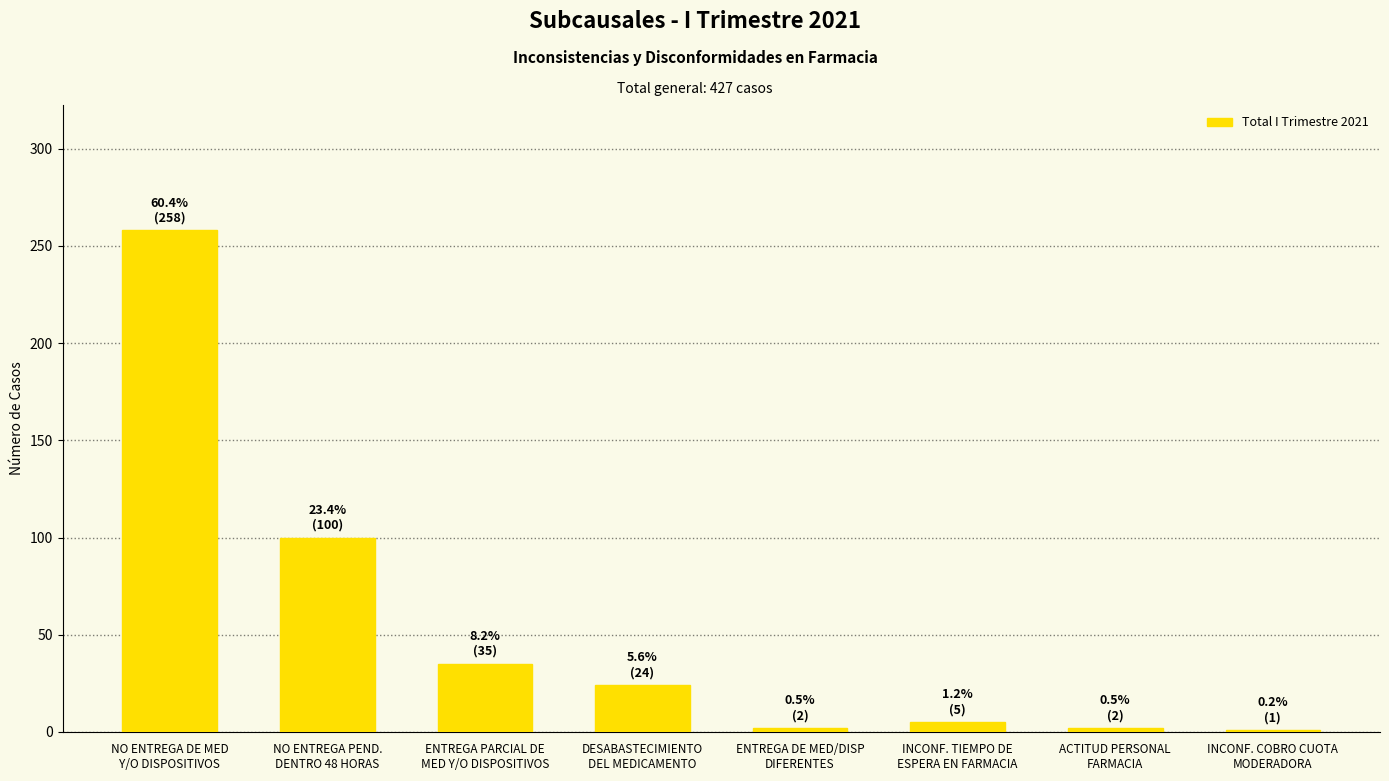

What is the average value?

53